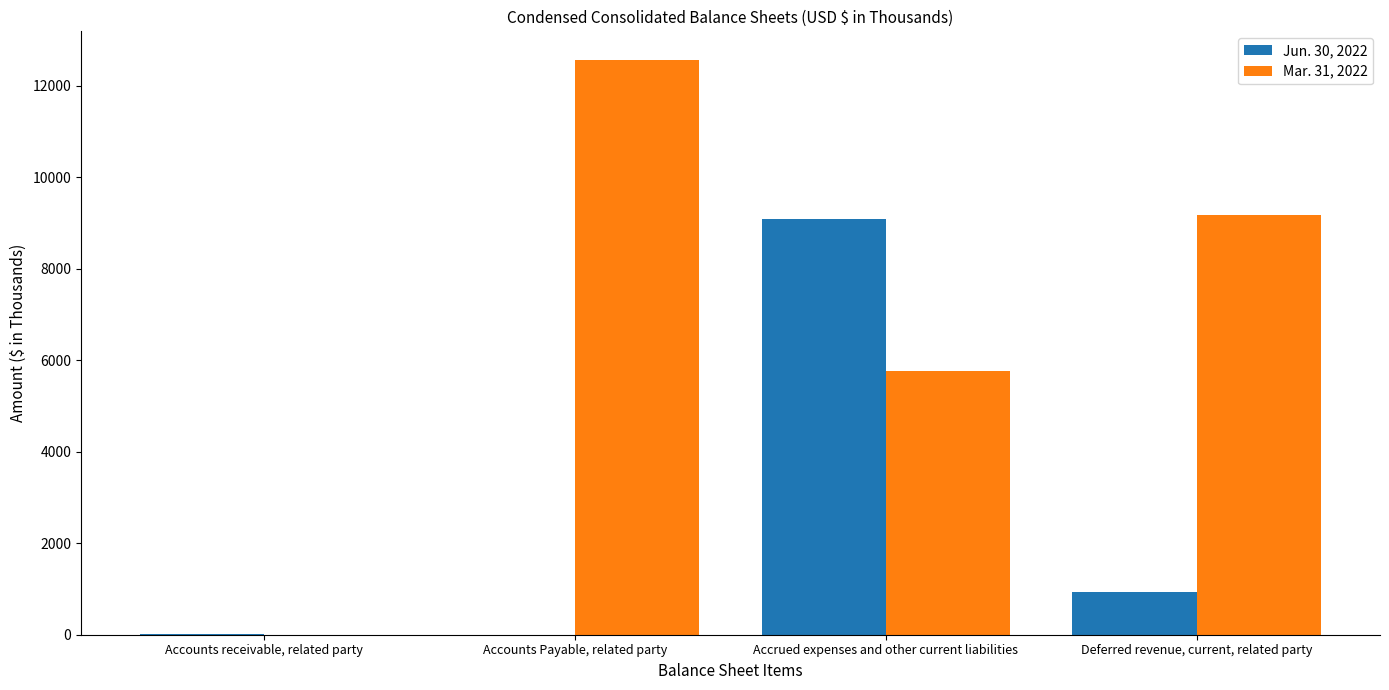

Which series changed the most between Accounts Payable, related party and Deferred revenue, current, related party?

Mar. 31, 2022